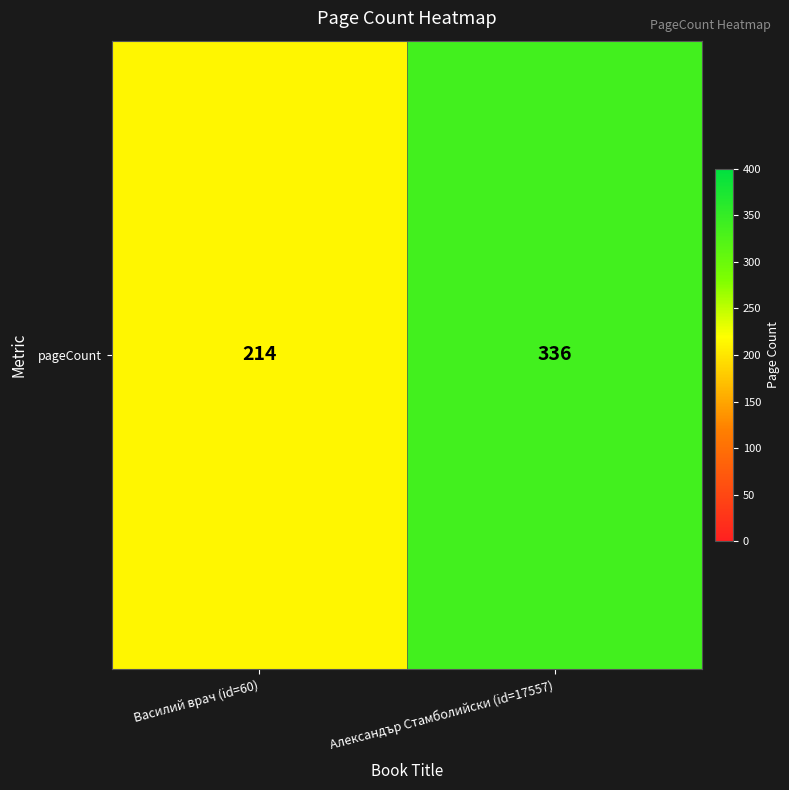

What is the sum of all values?

550